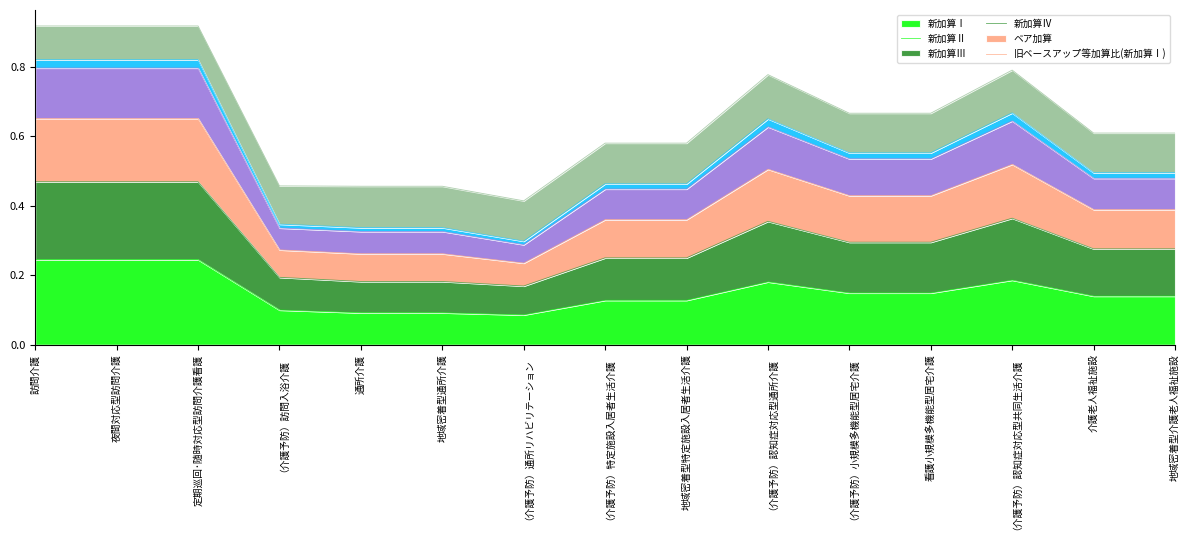

The value of 新加算Ⅰ at 地域密着型介護老人福祉施設 is 0.3. True or false?

False